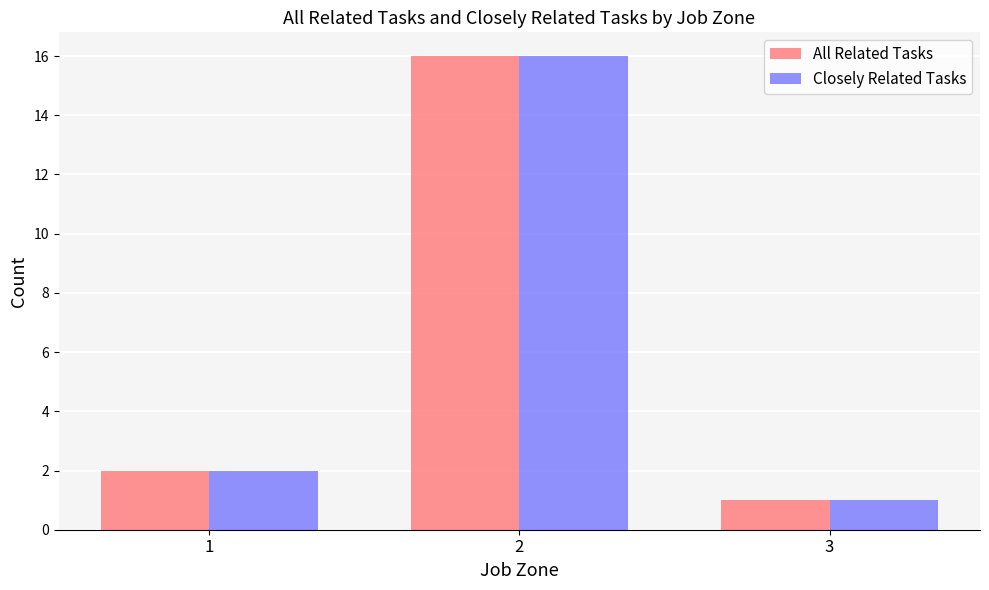

True or false: Closely Related Tasks has a value of 1 at 3.

True